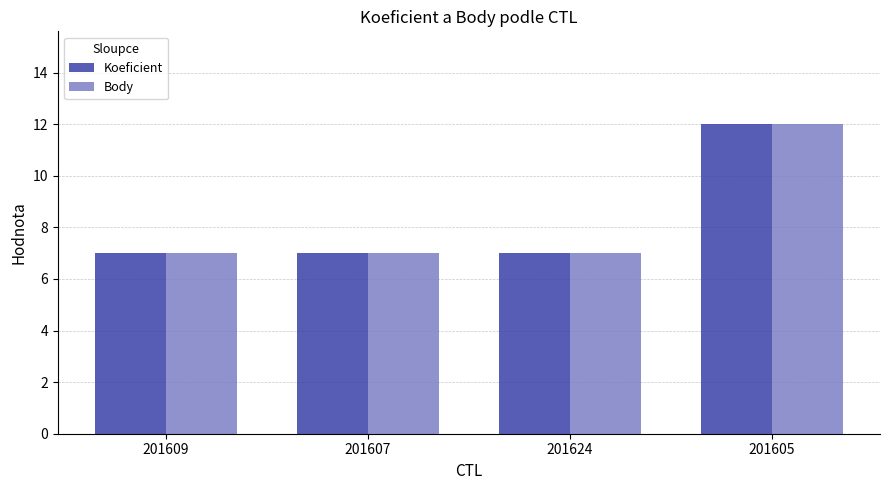

What is the difference between the maximum and minimum values in the Koeficient series?

5